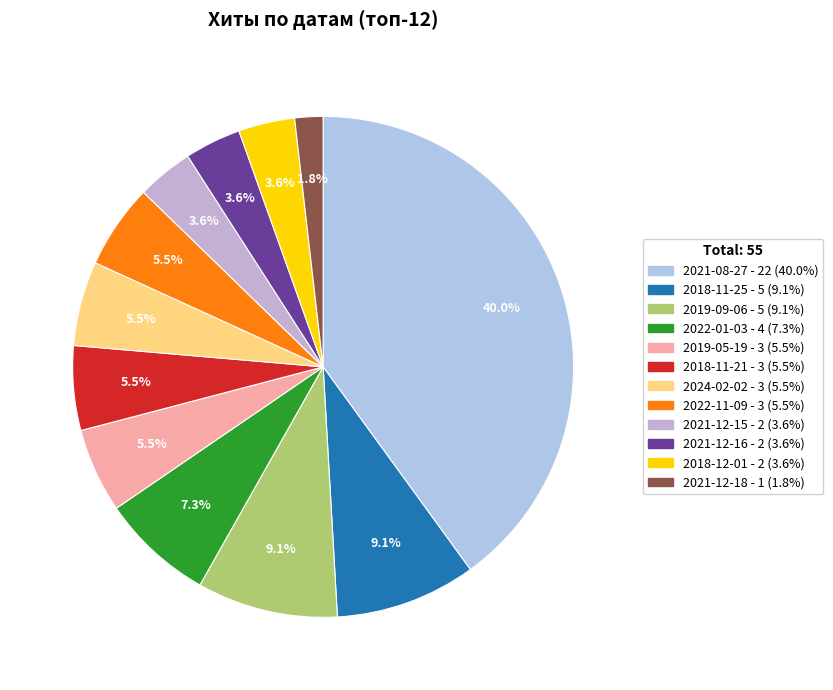

To the nearest percent, what is the combined percentage of 2022-01-03 and 2021-12-15?

11%